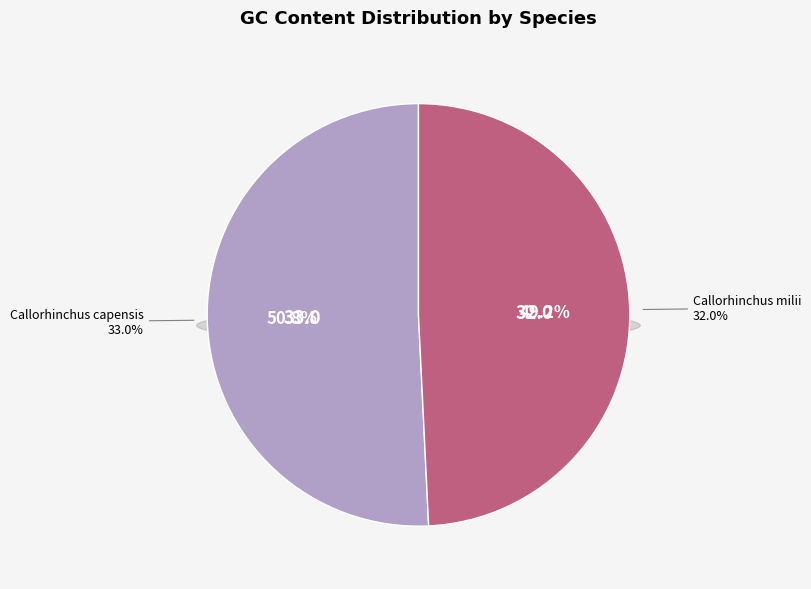

What is the largest slice in the pie chart?

Callorhinchus capensis